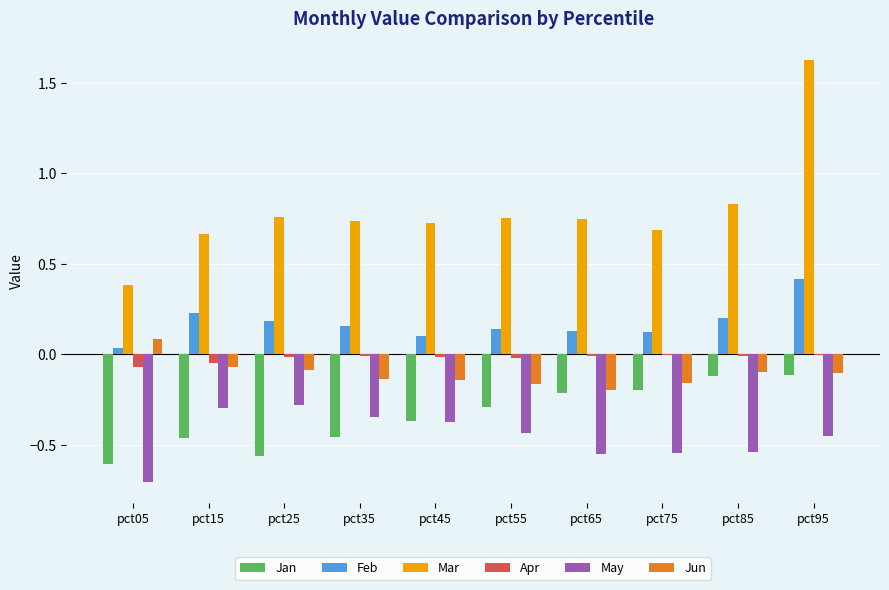

Is it true that Mar equals 0.4 at pct35?

False